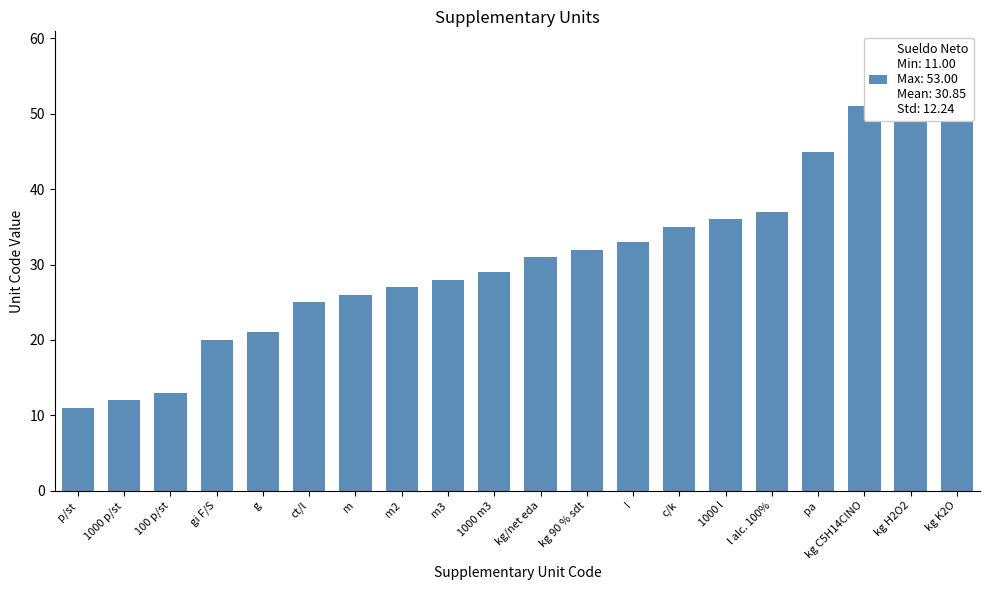

What is the maximum value shown in the chart?

53